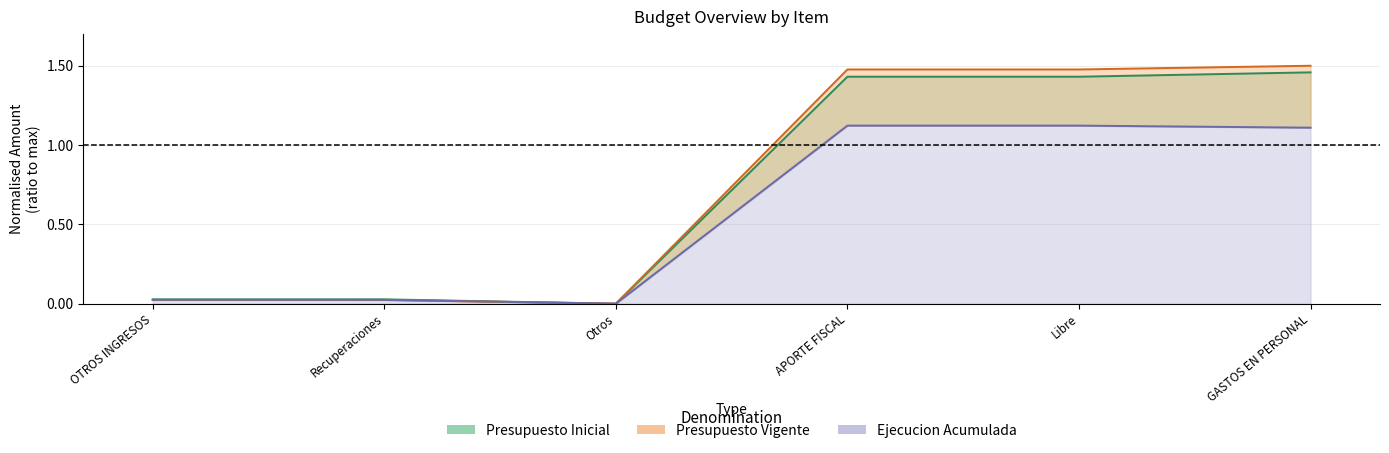

True or false: Presupuesto Inicial and Ejecucion Acumulada cross at least once.

True